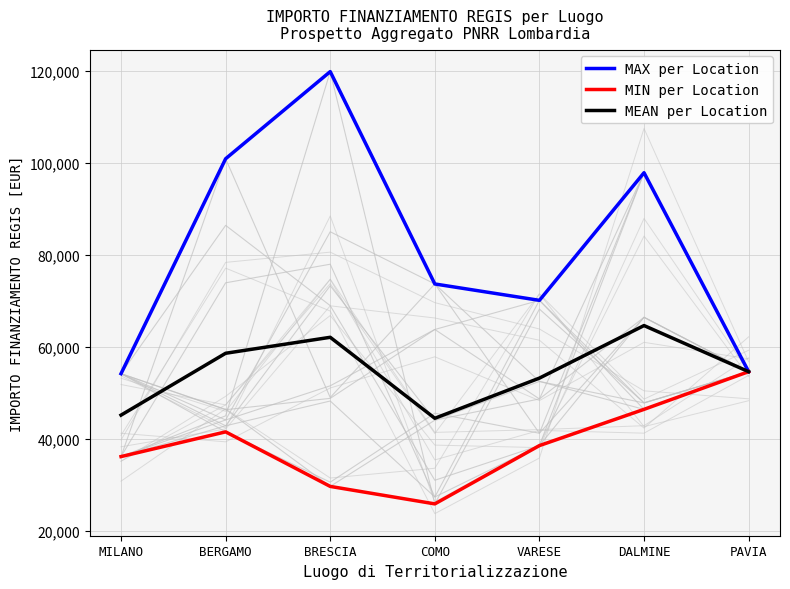

At BRESCIA, list the series in order from smallest to largest.

MIN per Location, MEAN per Location, MAX per Location